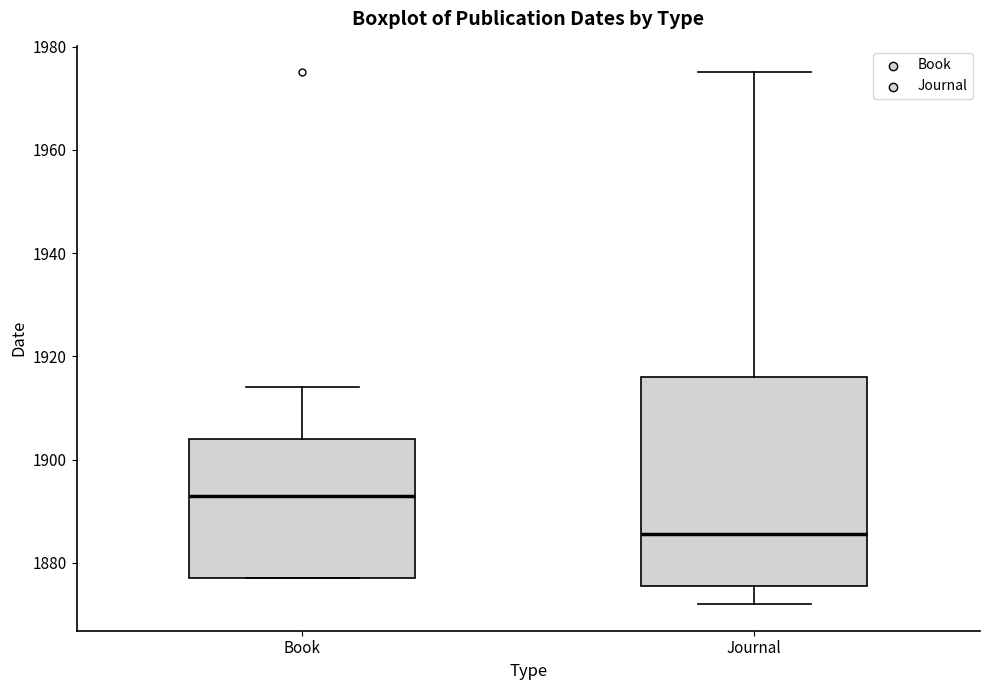

Reading left to right, transcribe this box plot: for each box, give where its median line is, the range the box spans, and where its two whiskers end, as read against the y-axis. The values are not printed on the chart, so give them approximately, as read against the axis.

Book: median 1894, box 1878 to 1904, whiskers 1878 to 1914
Journal: median 1886, box 1876 to 1916, whiskers 1872 to 1976